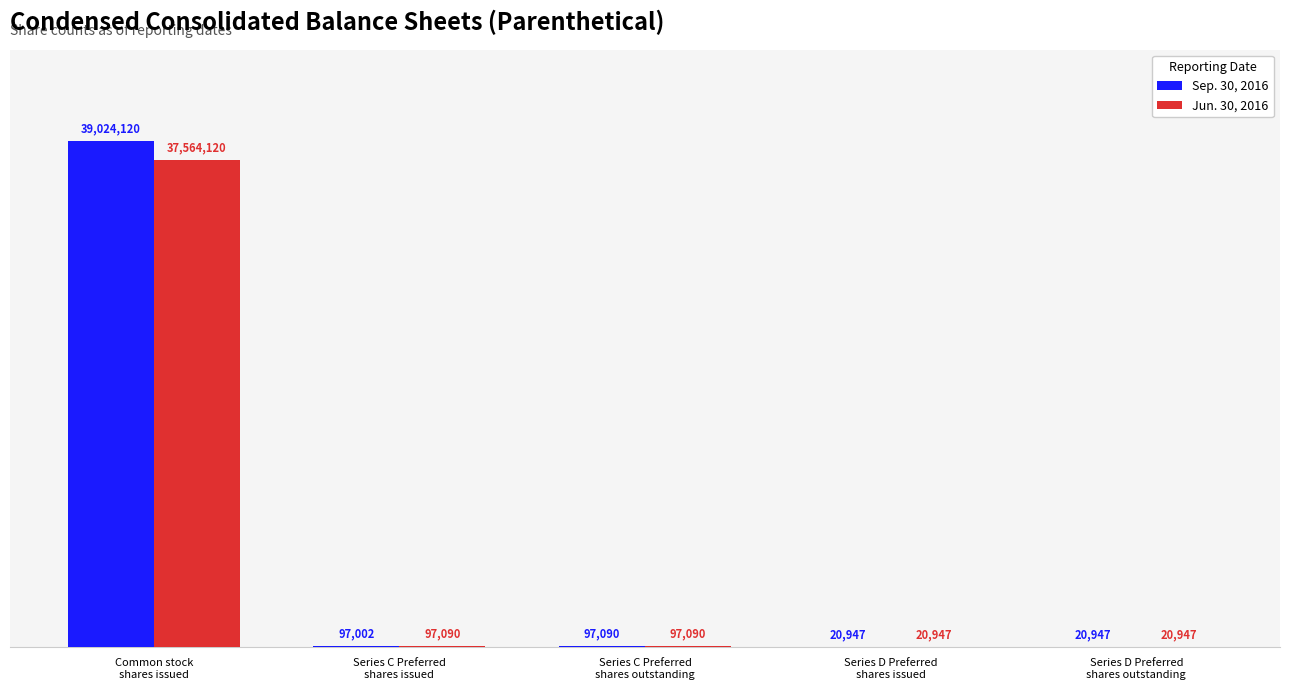

Is the value of Sep. 30, 2016 at Series D Preferred
shares issued greater than the value of Jun. 30, 2016 at Common stock
shares issued?

No